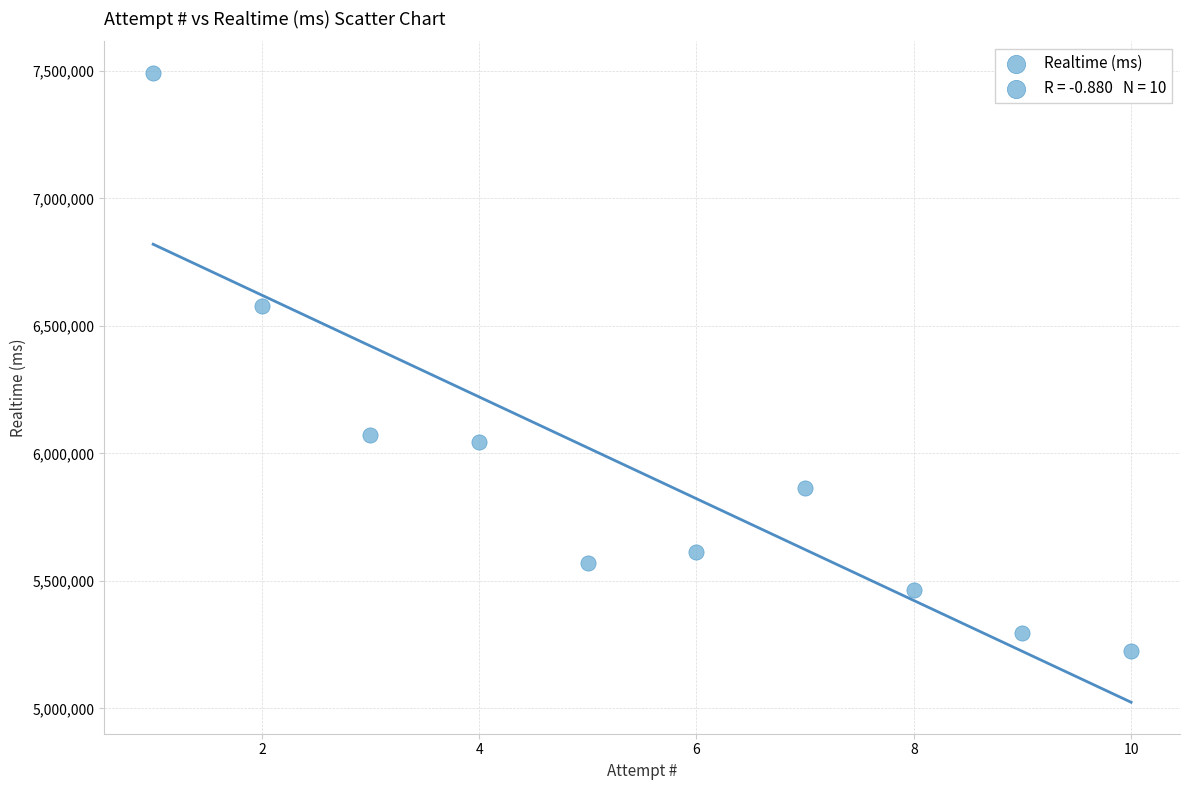

What Y value in the scatter plot is closest to 6357705?

6577977